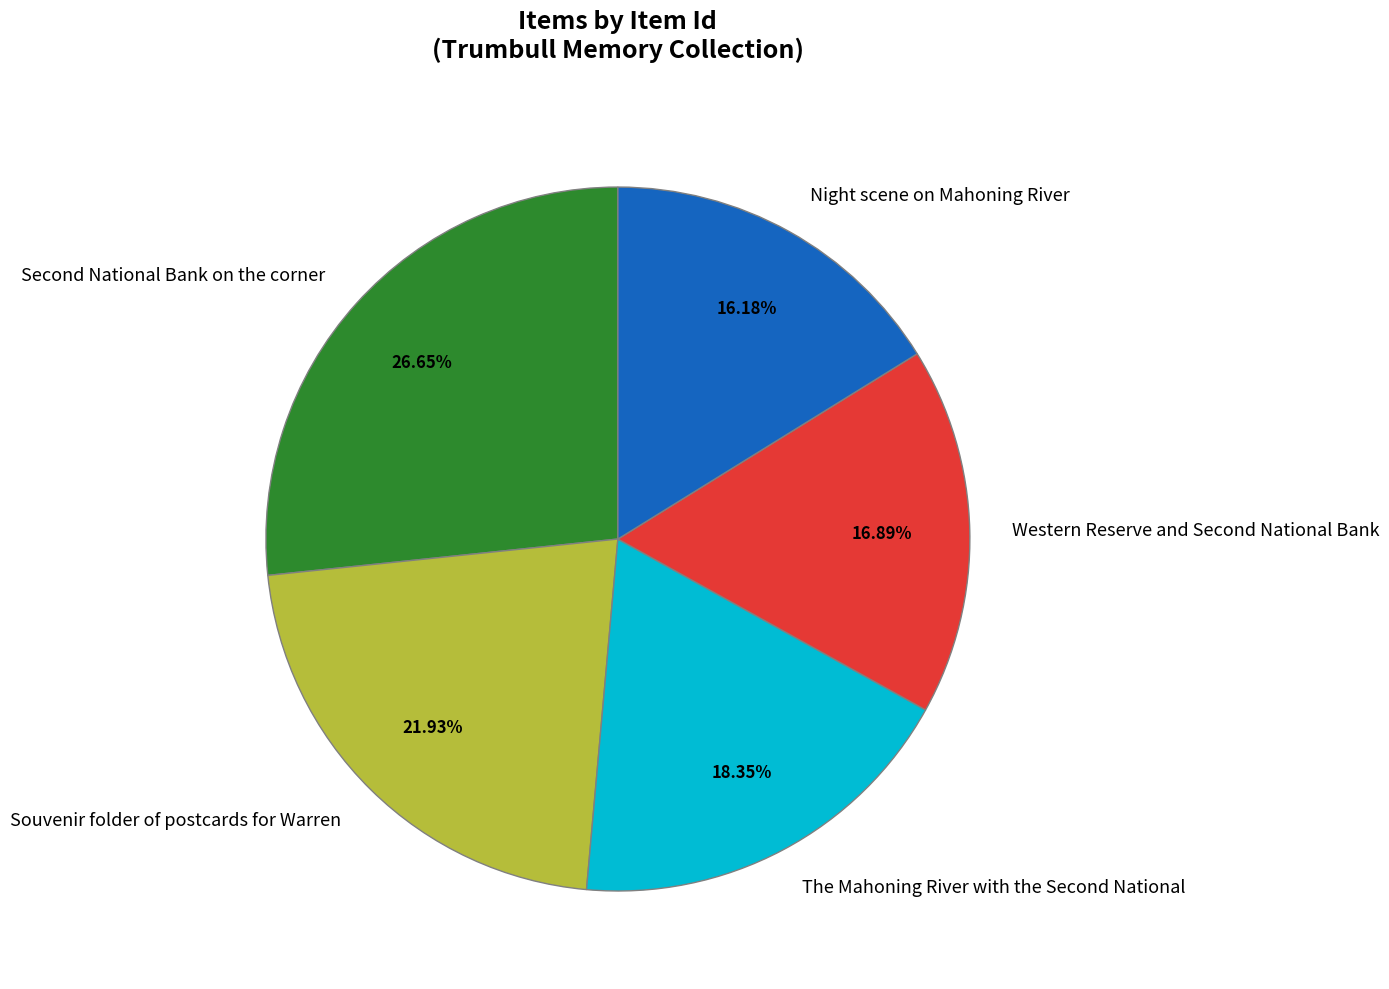

Rank the categories by value from lowest to highest.

Night scene on Mahoning River, Western Reserve and Second National Bank, The Mahoning River with the Second National, Souvenir folder of postcards for Warren, Second National Bank on the corner